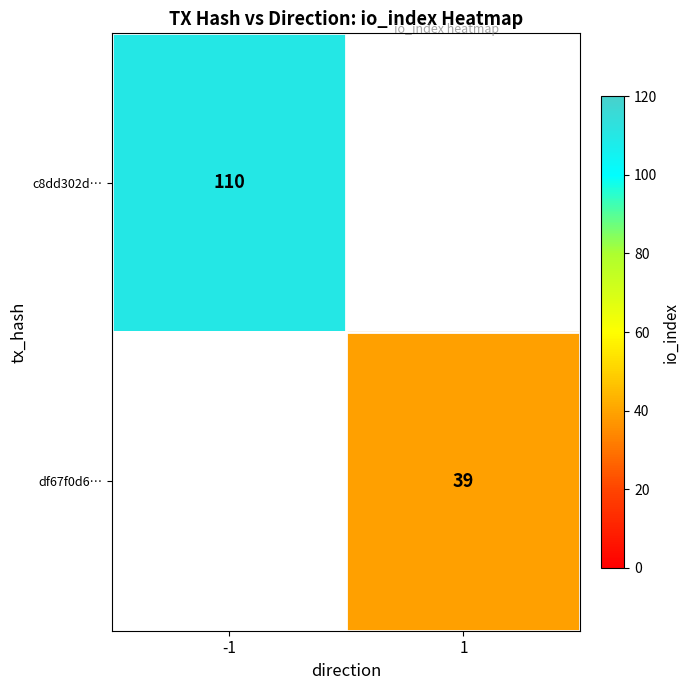

The df67f0d6… series shows 39 at 1. True or false?

True